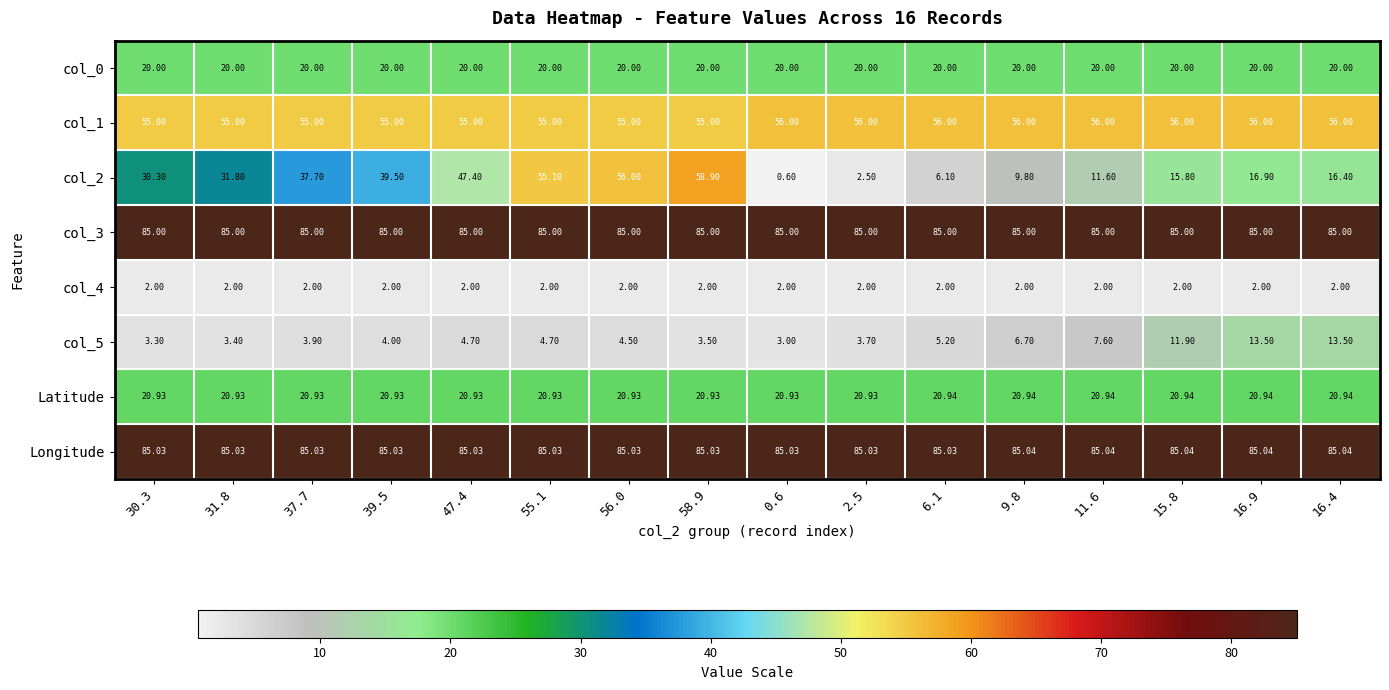

Which series has the largest total across all categories?

Longitude